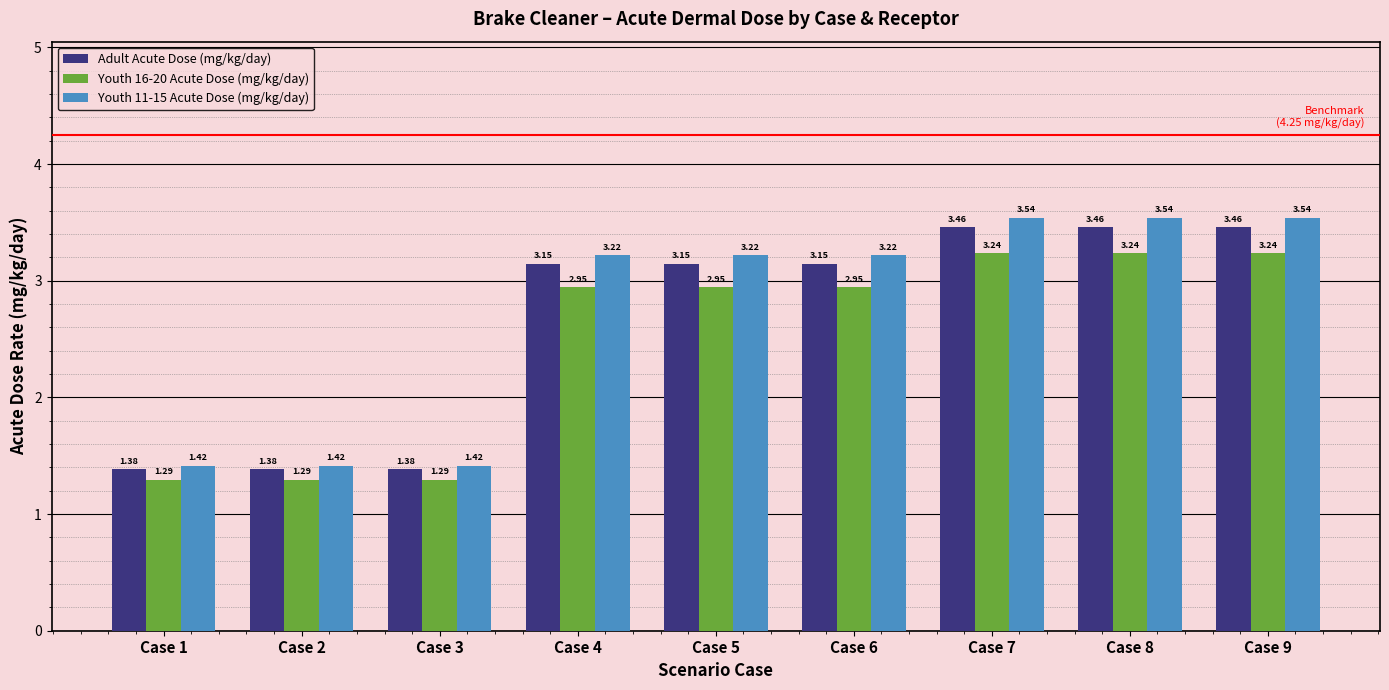

What is the difference between the highest and lowest values at Case 8?

0.3